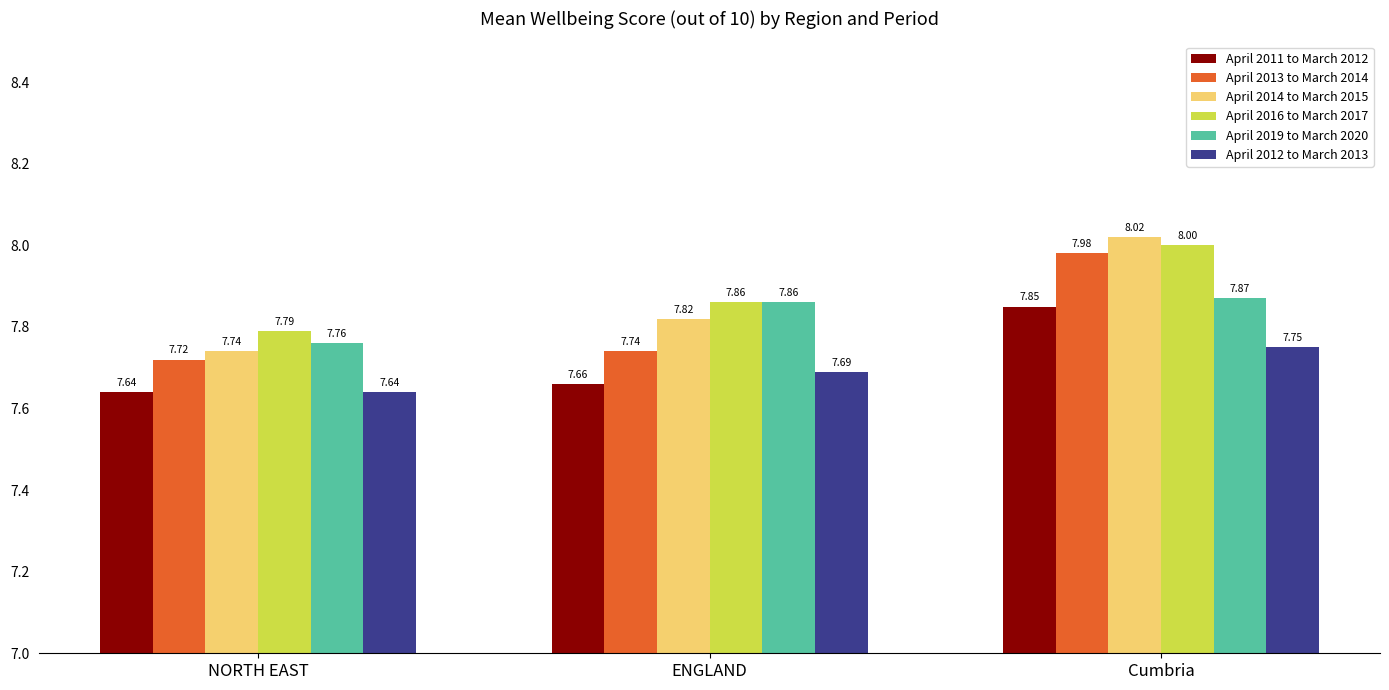

Rank the series at Cumbria from highest to lowest value.

April 2014 to March 2015, April 2016 to March 2017, April 2013 to March 2014, April 2019 to March 2020, April 2011 to March 2012, April 2012 to March 2013